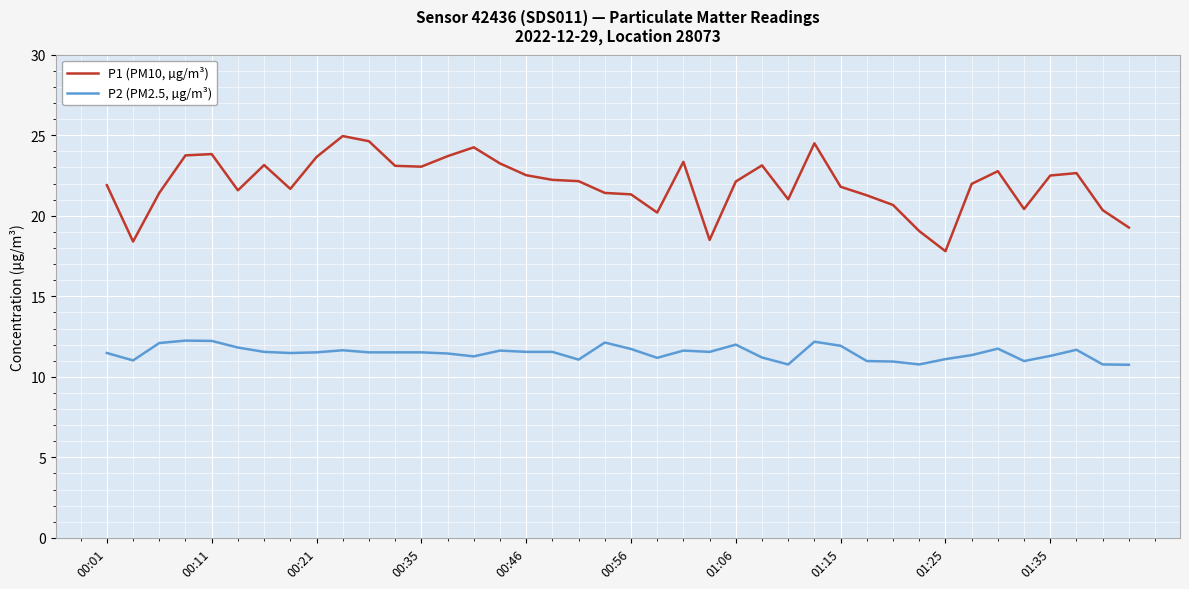

True or false: P1 (PM10, µg/m³) and P2 (PM2.5, µg/m³) cross at least once.

False